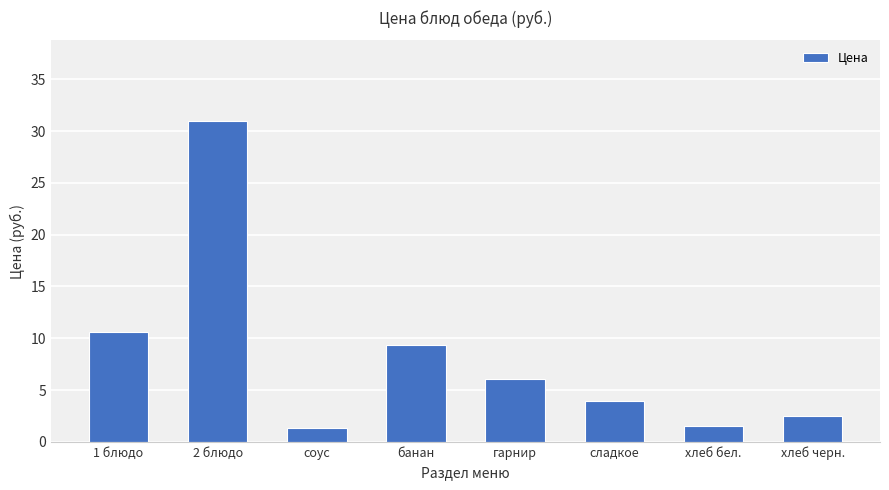

What is the difference between the values at банан and сладкое?

5.5